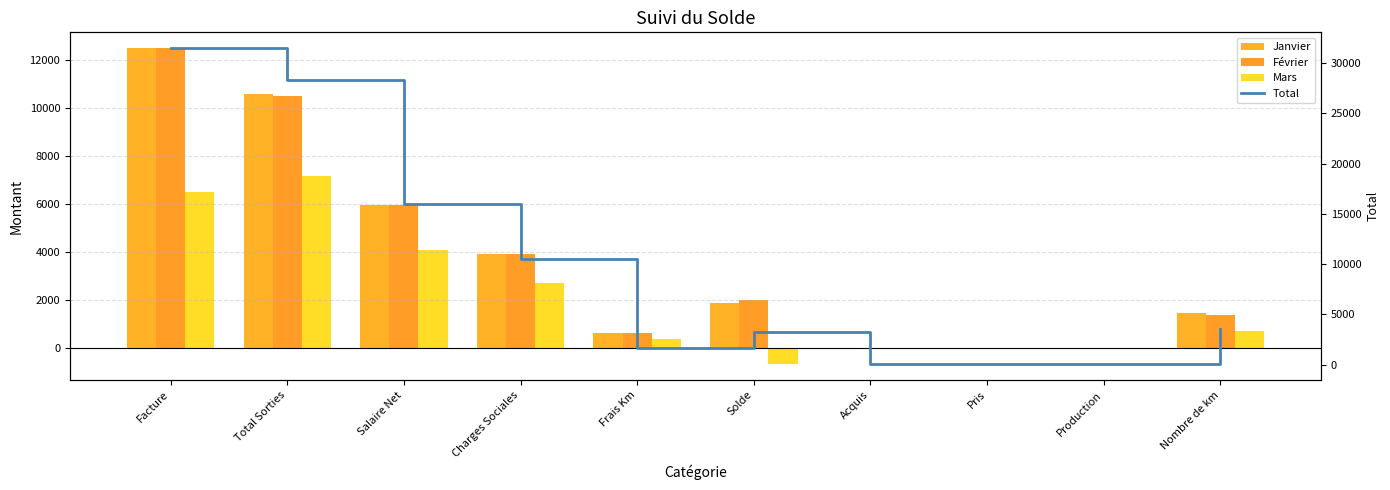

Rank the series by their maximum value, from lowest to highest.

Mars, Janvier, Février, Total